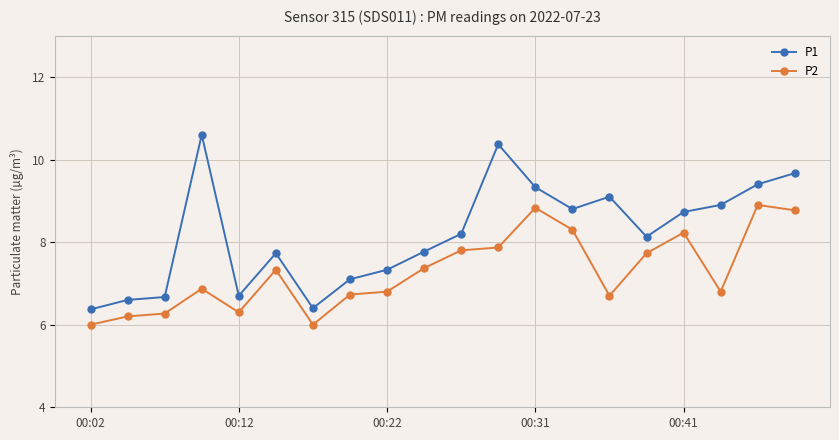

What is the difference between the maximum and minimum values in the P1 series?

4.2